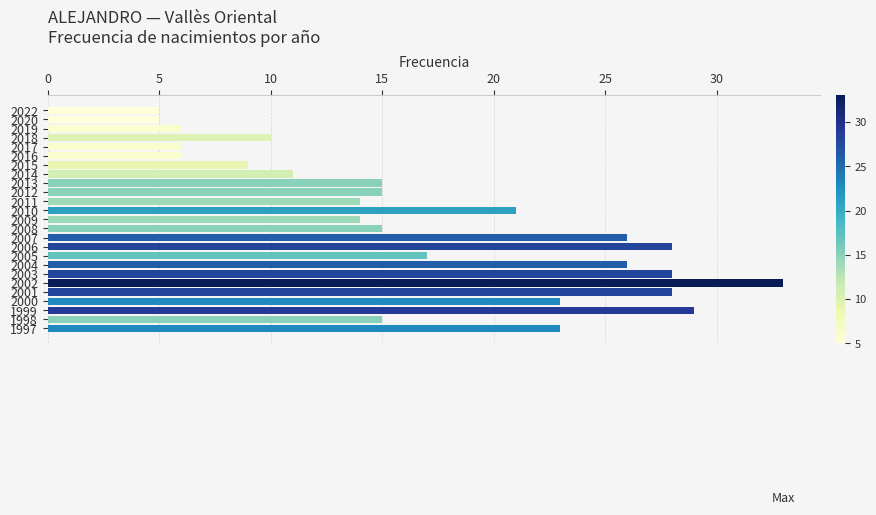

What is the greatest value displayed?

33